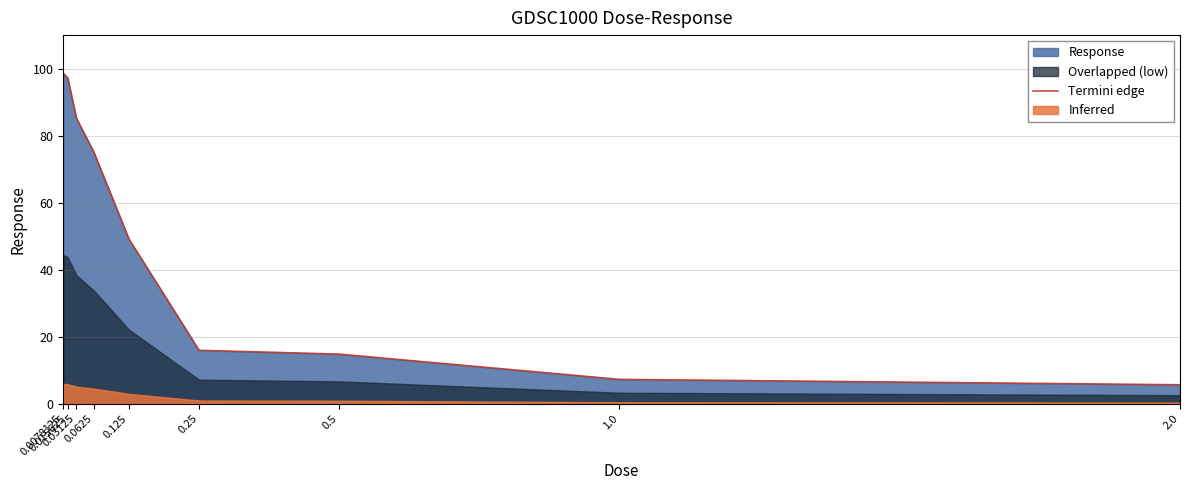

Approximately how many times larger is the value at 0.5 compared to 0.03125?

0.2